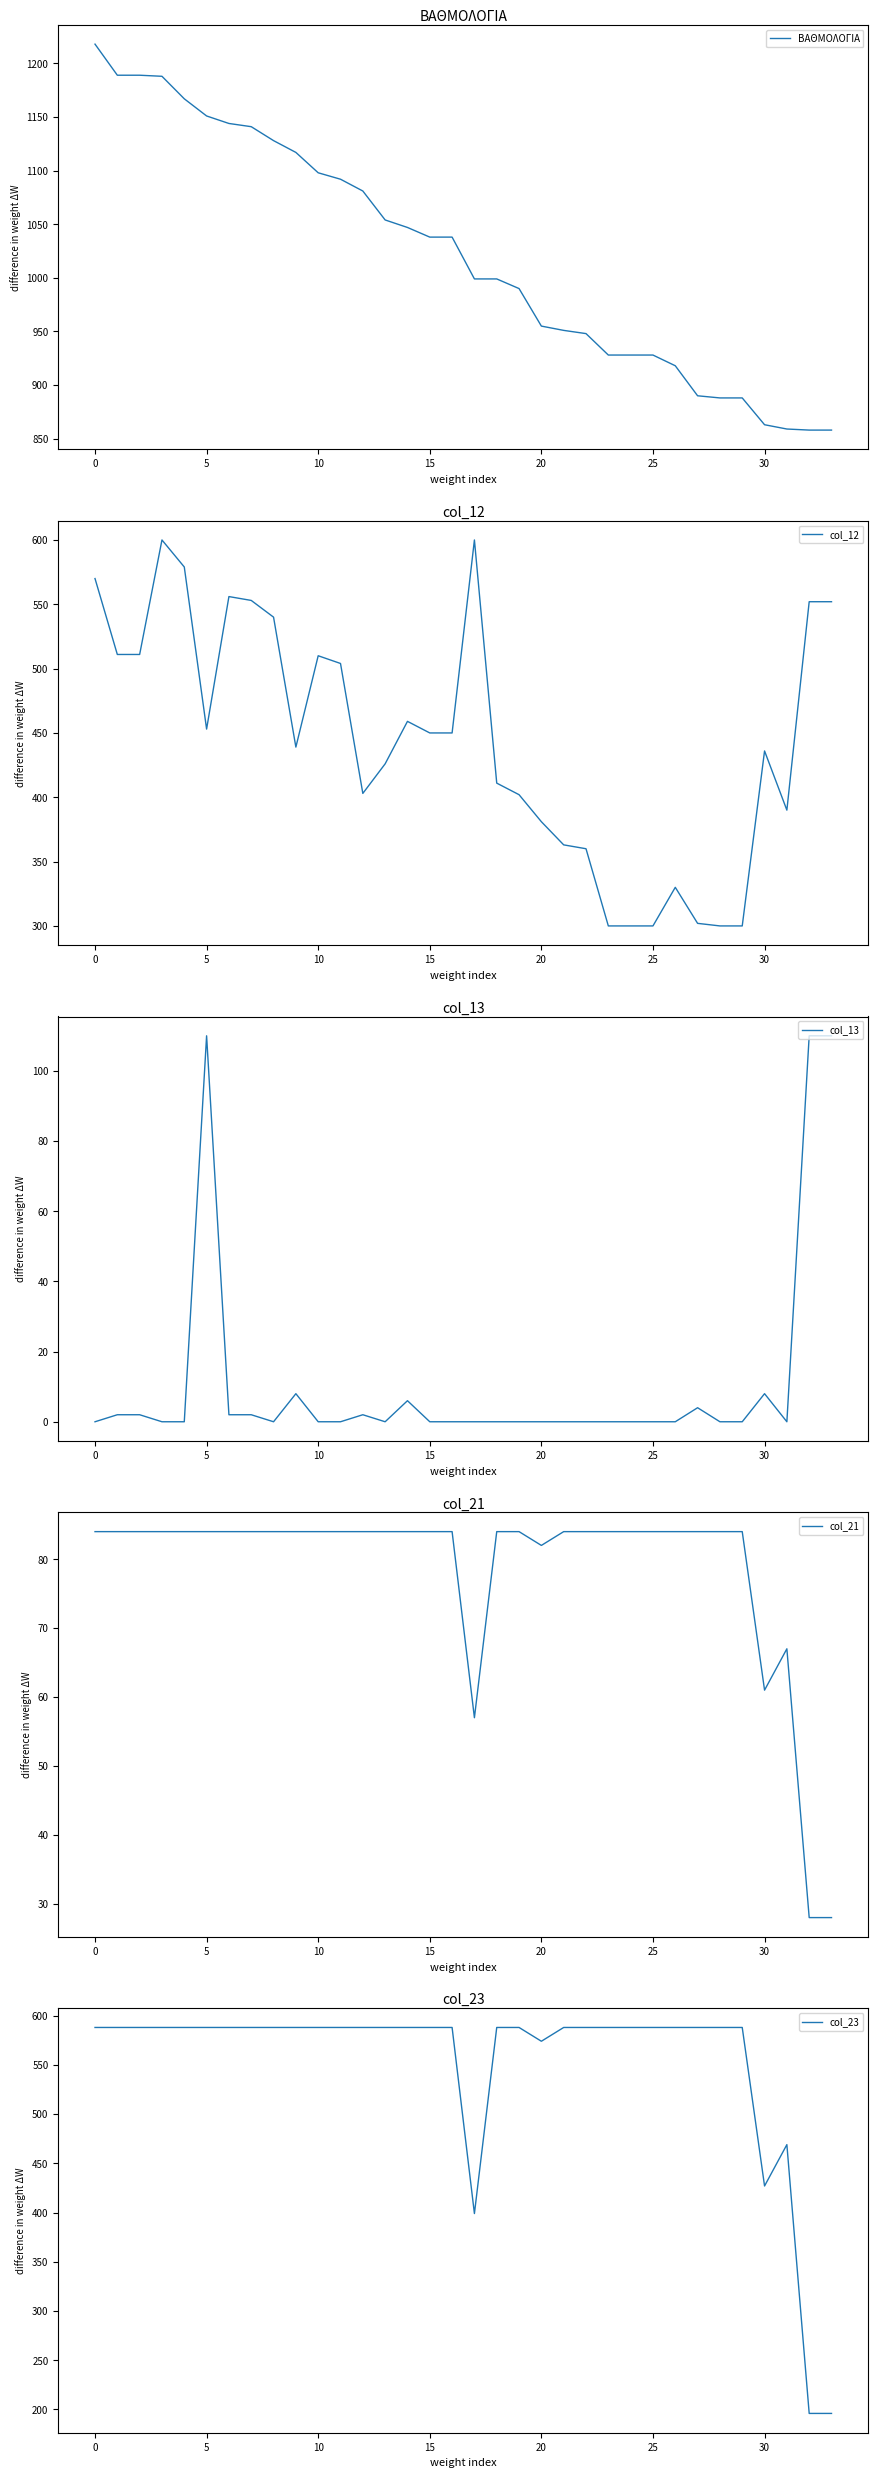

Reading left to right, list all the values displayed in this chart.

ΒΑΘΜΟΛΟΓΙΑ: 1218	1189	1189	1188	1167	1151	1144	1141	1128	1117	1098	1092	1081	1054	1047	1038	1038	999	999	990	955	951	948	928	928	928	918	890	888	888	863	859	858	858
col_12: 570	511	511	600	579	453	556	553	540	439	510	504	403	426	459	450	450	600	411	402	381	363	360	300	300	300	330	302	300	300	436	390	552	552
col_13: 0	2	2	0	0	110	2	2	0	8	0	0	2	0	6	0	0	0	0	0	0	0	0	0	0	0	0	4	0	0	8	0	110	110
col_21: 84	84	84	84	84	84	84	84	84	84	84	84	84	84	84	84	84	57	84	84	82	84	84	84	84	84	84	84	84	84	61	67	28	28
col_23: 588	588	588	588	588	588	588	588	588	588	588	588	588	588	588	588	588	399	588	588	574	588	588	588	588	588	588	588	588	588	427	469	196	196